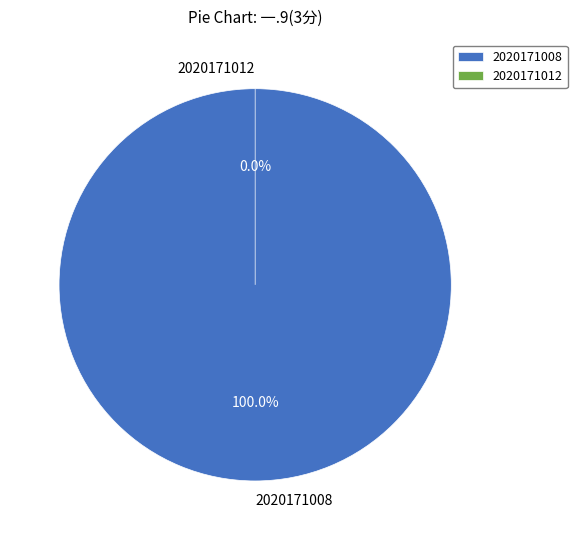

Is it true that 2020171012 is 10% of the pie?

False